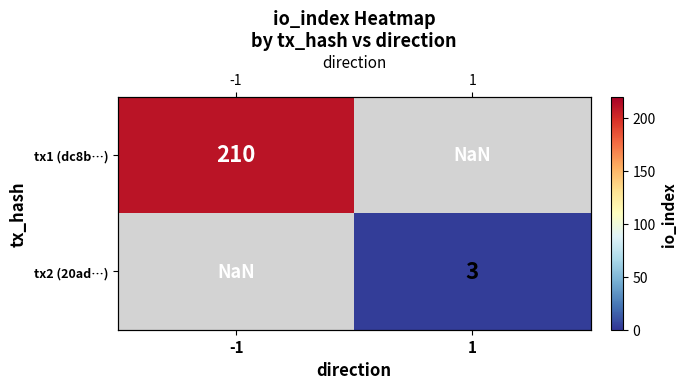

Which label corresponds to the smallest value in the chart?

1